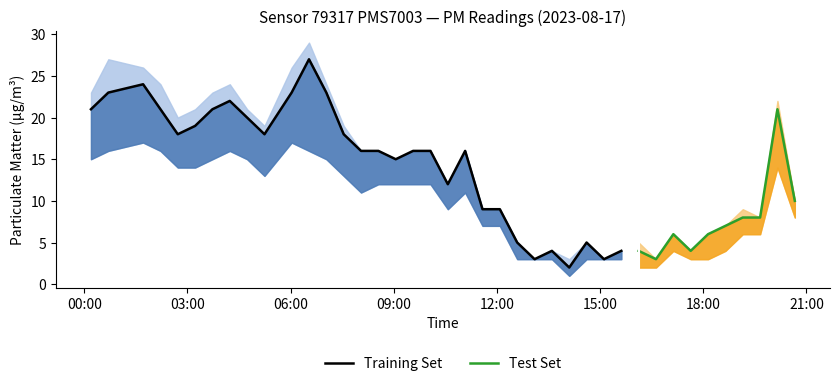

True or false: P0 and P1 intersect in this chart.

False